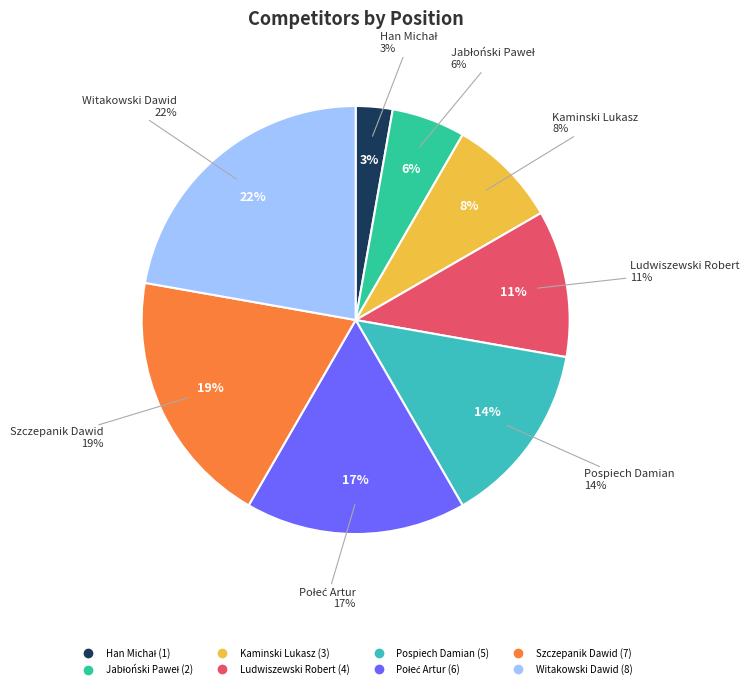

Is there a majority slice in this chart?

No